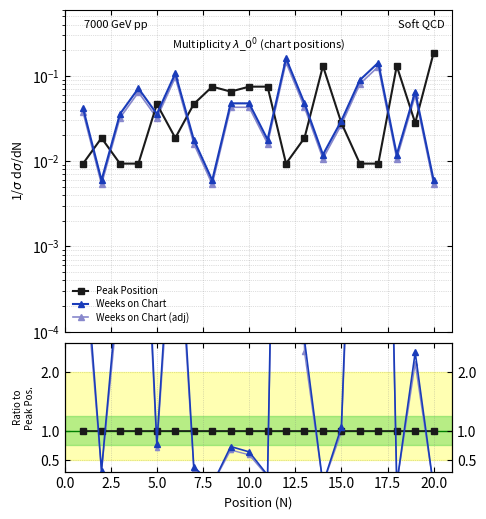

How many intersections are there between Peak Position and Weeks on Chart?

11